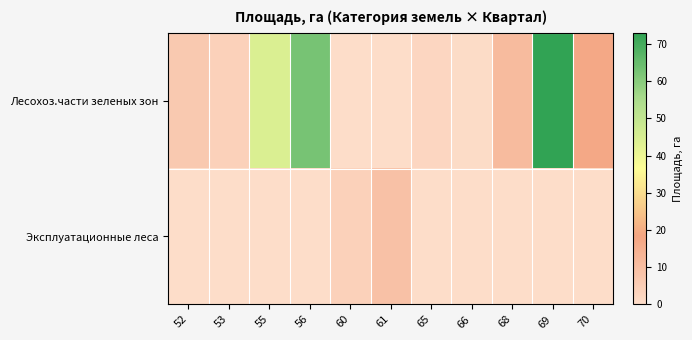

Rank the series at 52 from lowest to highest value.

Эксплуатационные леса, Лесохоз.части зеленых зон